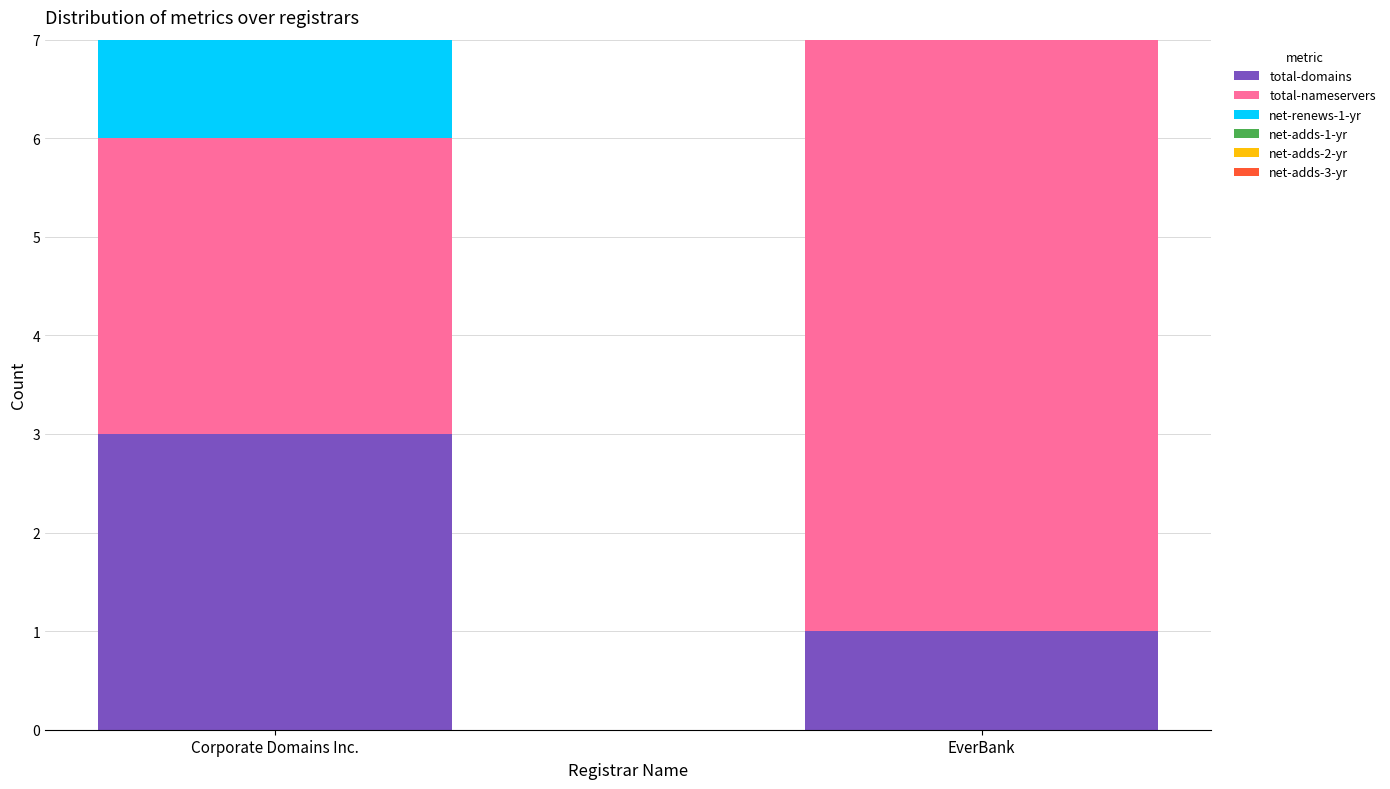

Which category has the highest value in the total-domains series?

Corporate Domains Inc.